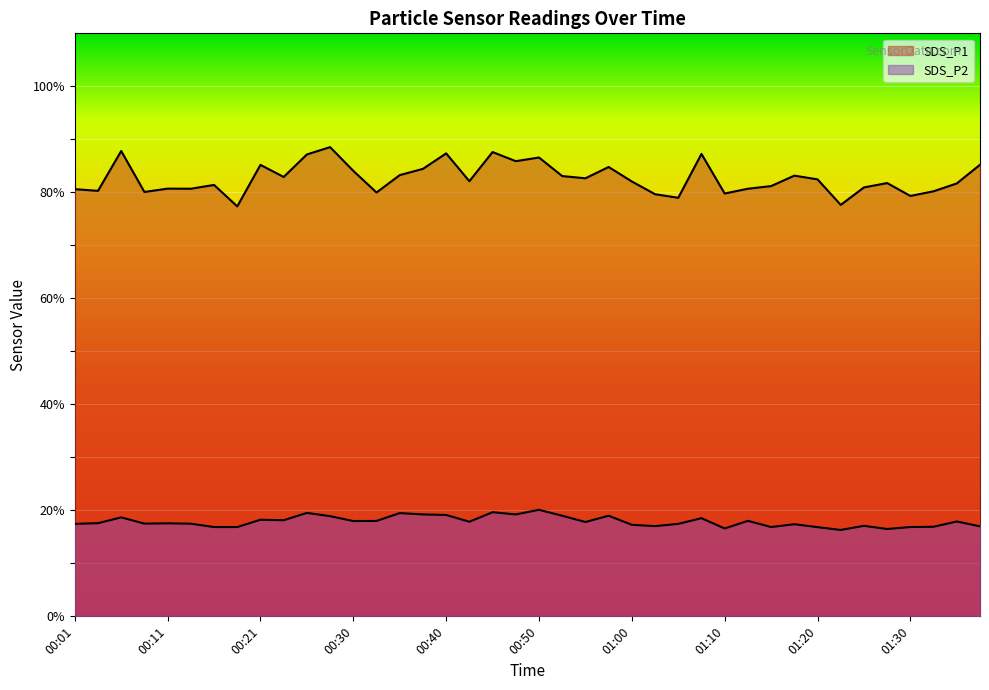

How many lines are shown in the chart?

2